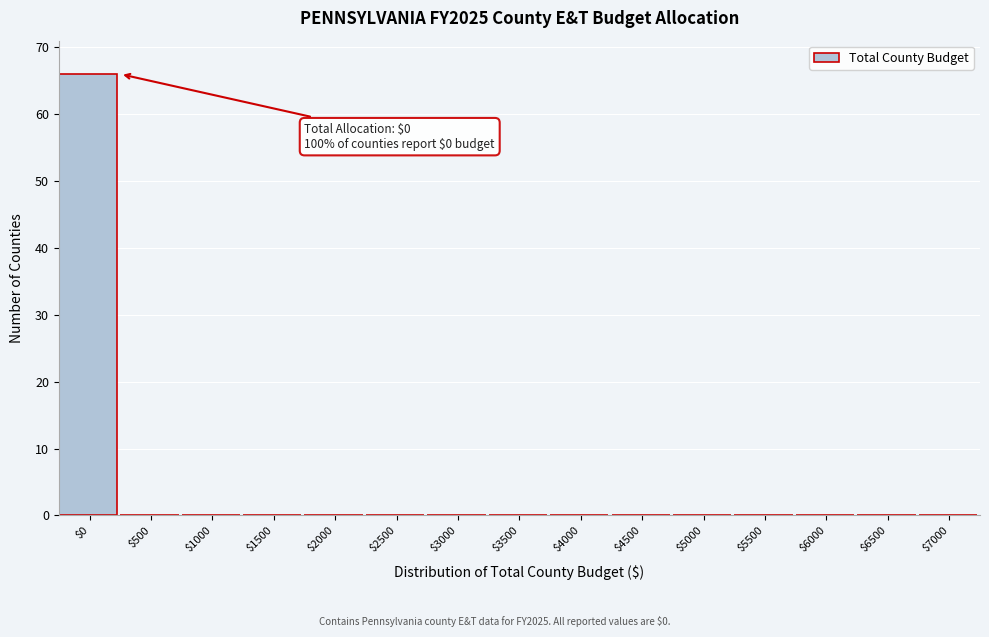

What is the maximum value shown in the chart?

66